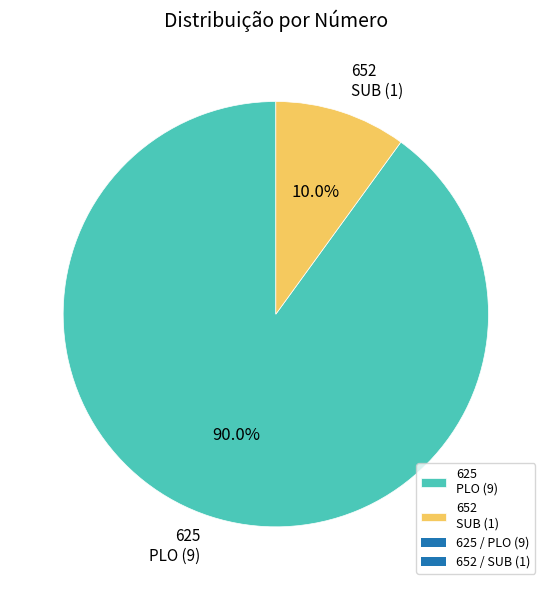

How many slices are in this pie chart?

2